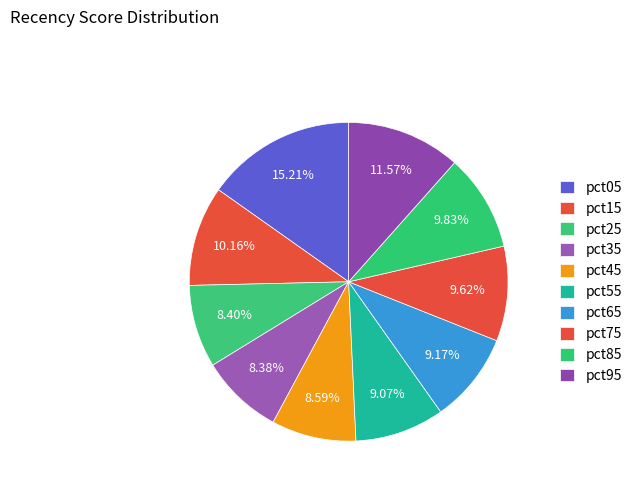

The pct45 slice represents 19% of the pie. True or false?

False